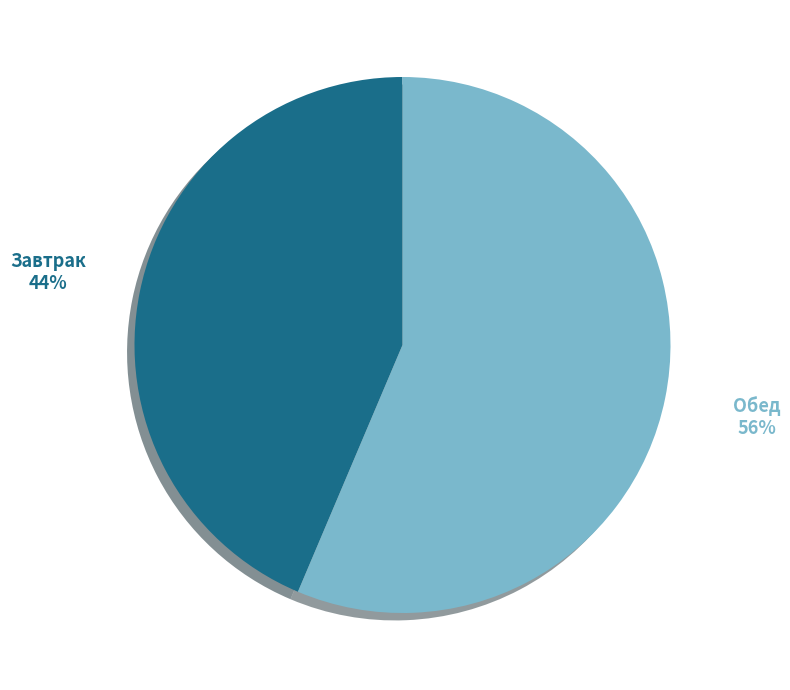

What is the majority slice?

Обед